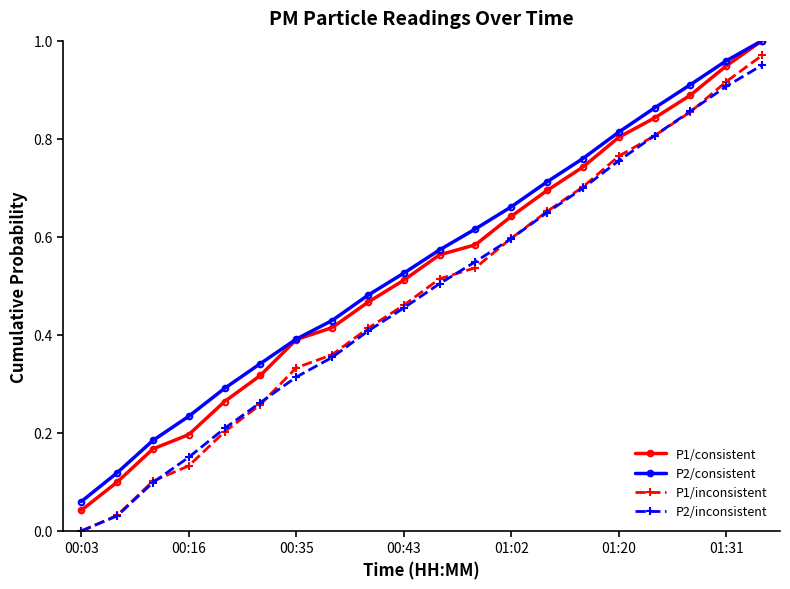

What is the sum of all P1/inconsistent values?

9.6